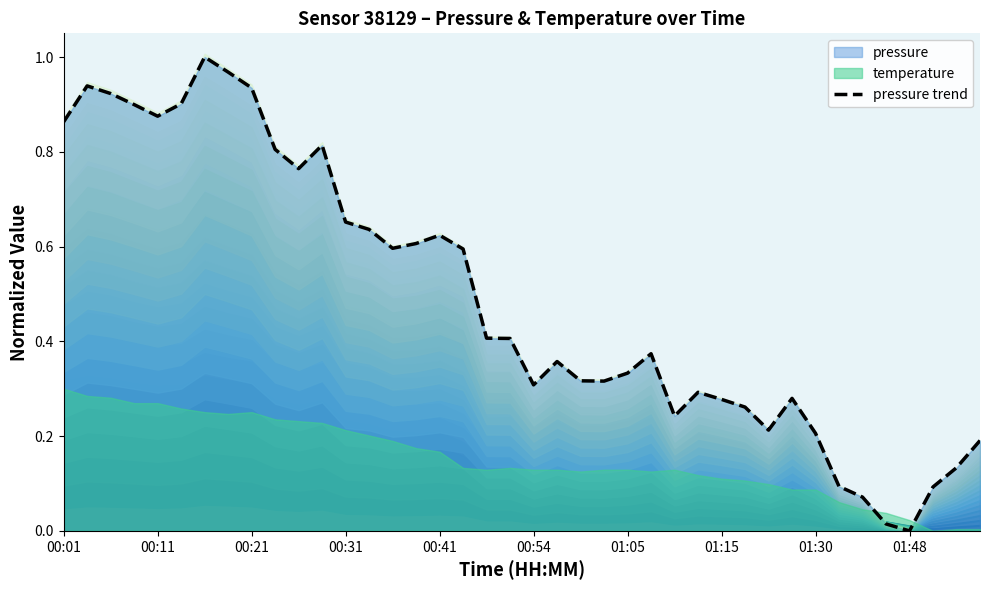

Reading left to right, transcribe all the data shown in this chart.

0.9	0.9	0.9	0.9	0.9	0.9	1.0	1.0	0.9	0.8	0.8	0.8	0.7	0.6	0.6	0.6	0.6	0.6	0.4	0.4	0.3	0.4	0.3	0.3	0.3	0.4	0.2	0.3	0.3	0.3	0.2	0.3	0.2	0.1	0.1	0.0	0.0	0.1	0.1	0.2